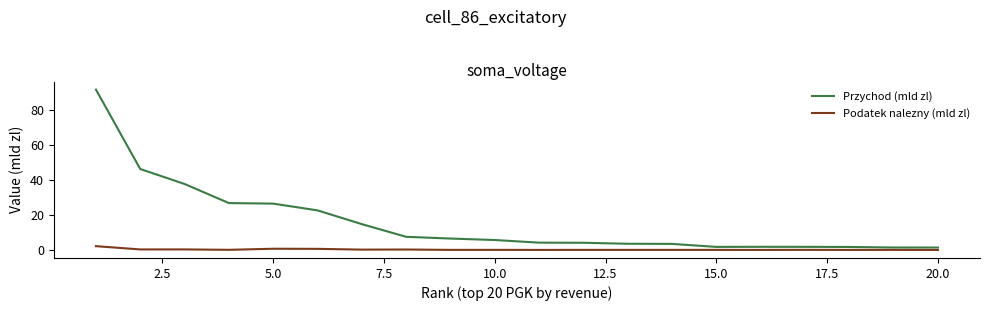

Which series has the largest range (max minus min)?

Przychod (mld zl)